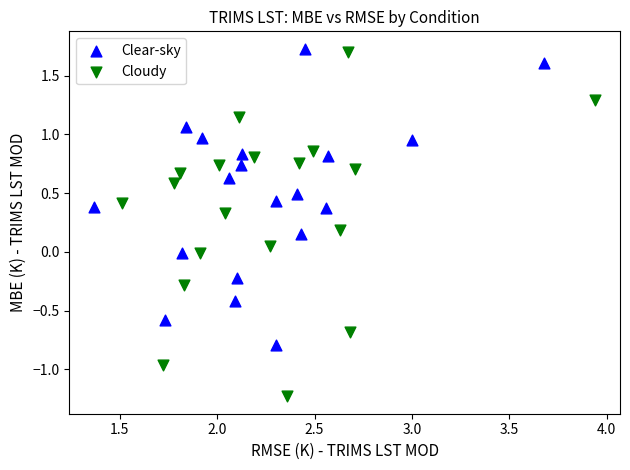

Which series reaches the minimum Y coordinate?

Cloudy